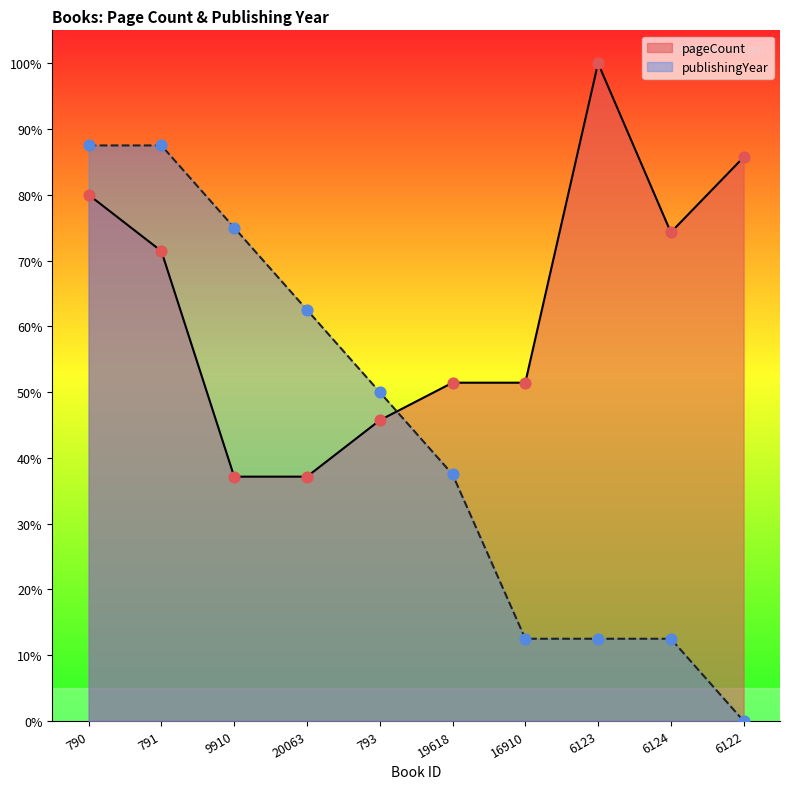

What are all the series names shown in the legend?

pageCount, publishingYear